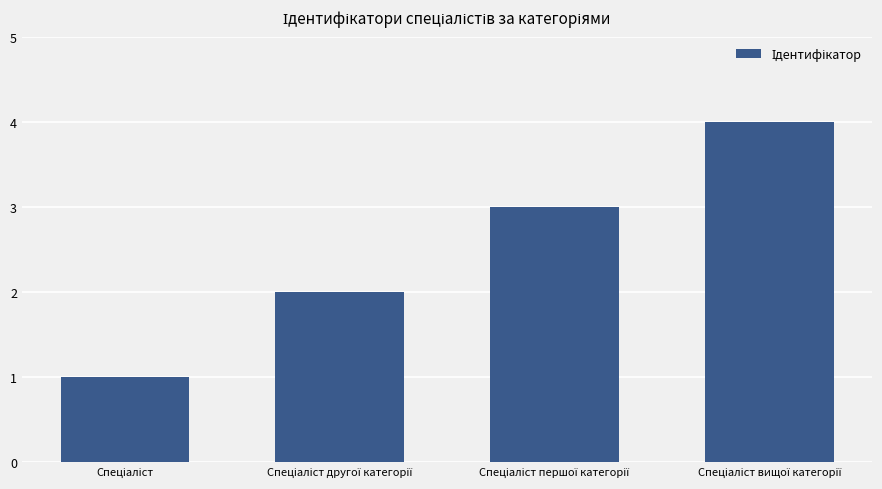

Count the number of categories in the chart.

4